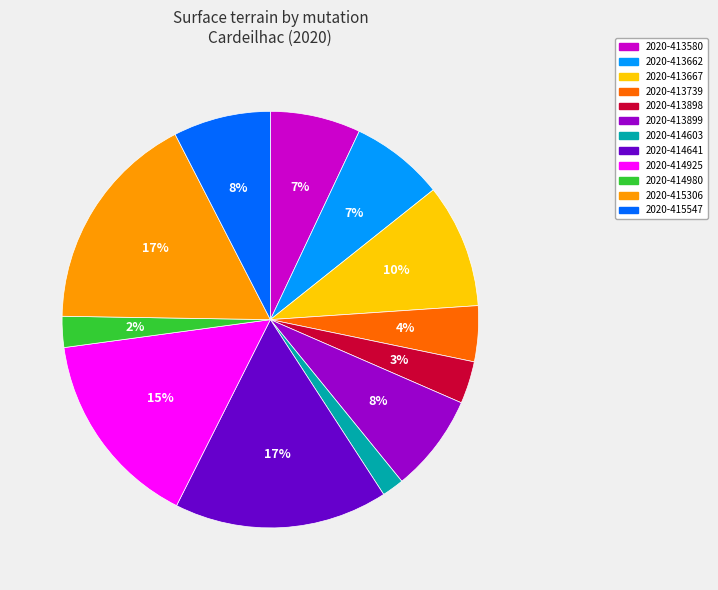

To the nearest percent, what is the average slice percentage?

8%